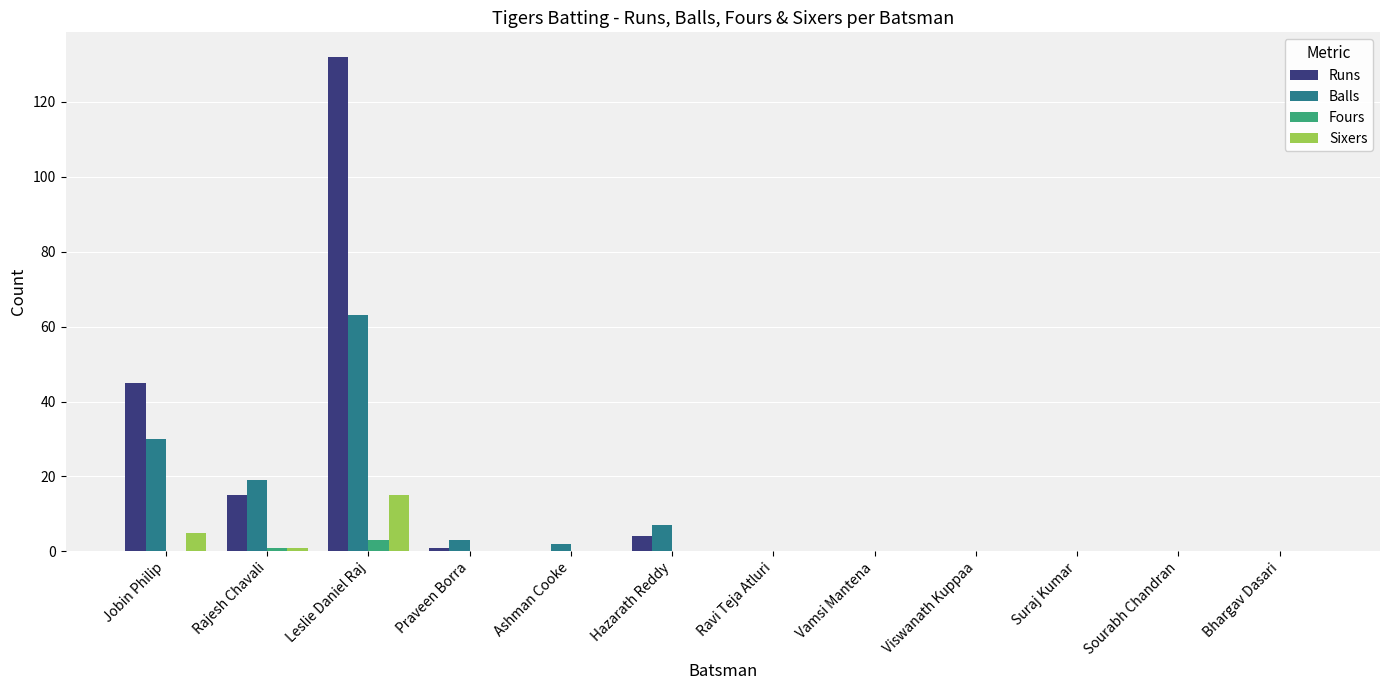

At which label is Runs closest to 66?

Jobin Philip